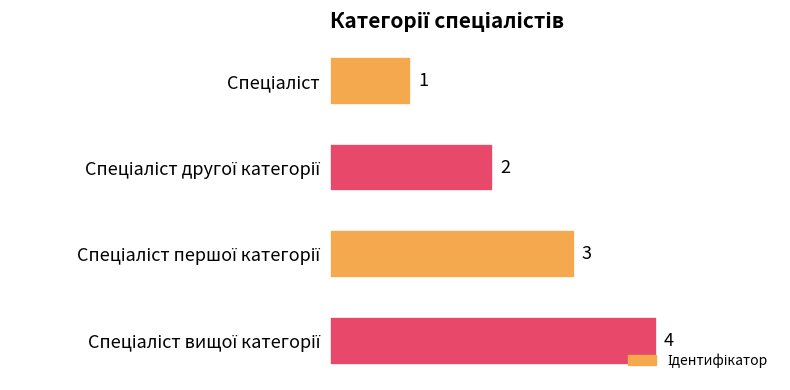

Count the values in the range 2 to 4.

3